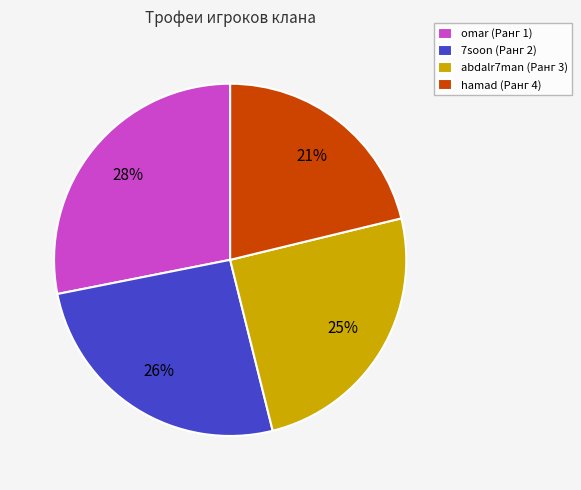

Does hamad (Ранг 4) represent more than half of the total?

No